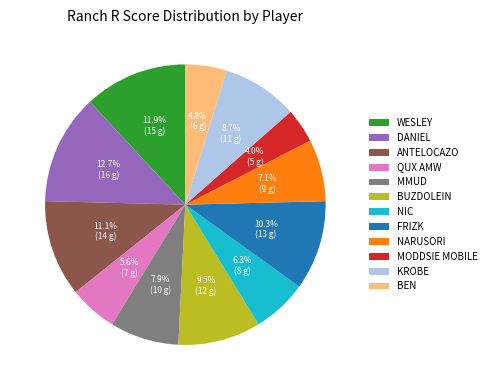

Rank the categories by value from highest to lowest.

DANIEL, WESLEY, ANTELOCAZO, FRIZK, BUZDOLEIN, KROBE, MMUD, NARUSORI, NIC, QUX AMW, BEN, MODDSIE MOBILE